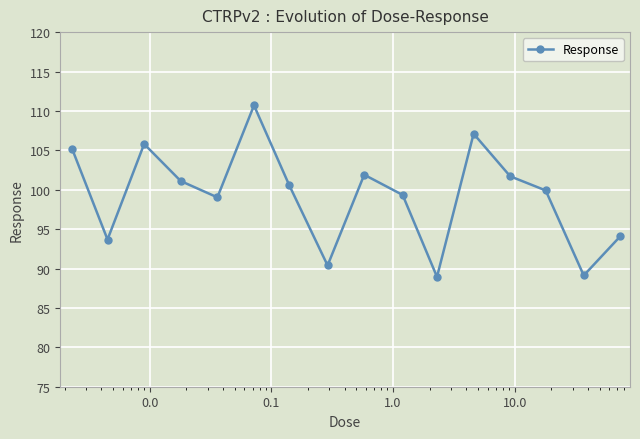

What is the value of the 13th point from the left?

101.7